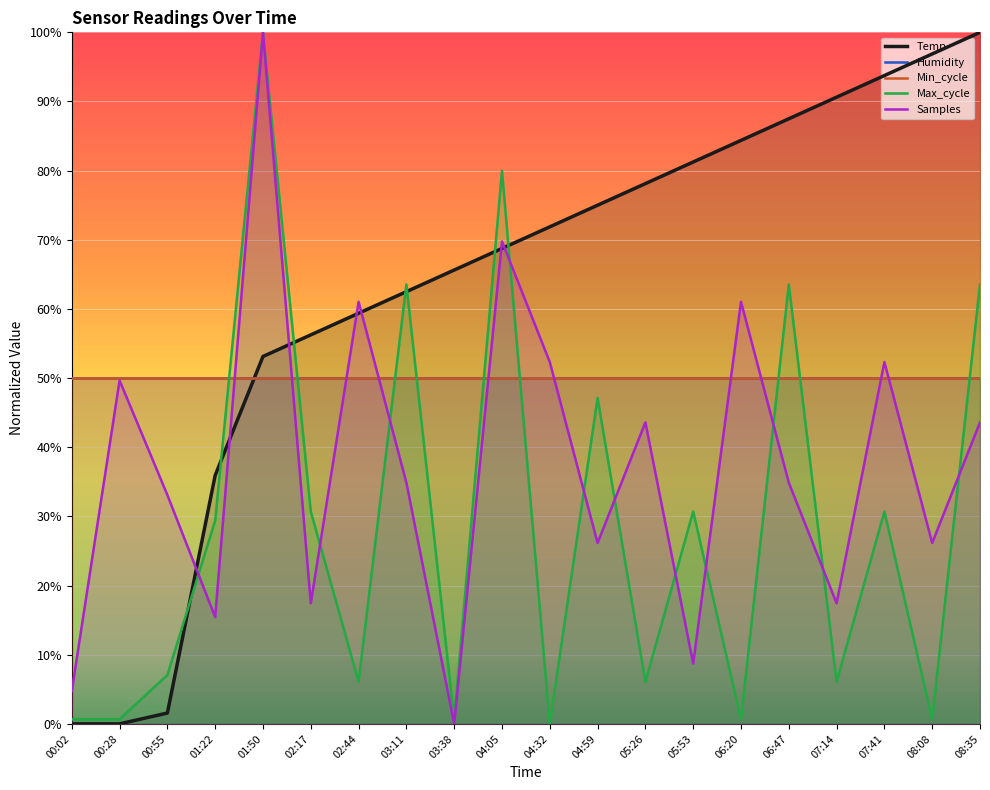

Reading left to right, list all the values displayed in this chart.

Temp: 0.0	0.0	1.6	35.9	53.1	56.2	59.4	62.5	65.6	68.8	71.9	75.0	78.1	81.2	84.4	87.5	90.6	93.7	96.9	100.0
Humidity: 50.0	50.0	50.0	50.0	50.0	50.0	50.0	50.0	50.0	50.0	50.0	50.0	50.0	50.0	50.0	50.0	50.0	50.0	50.0	50.0
Min_cycle: 50.0	50.0	50.0	50.0	50.0	50.0	50.0	50.0	50.0	50.0	50.0	50.0	50.0	50.0	50.0	50.0	50.0	50.0	50.0	50.0
Max_cycle: 0.7	0.7	7.1	29.4	100.0	30.7	6.1	63.5	0.7	80.0	0.0	47.1	6.1	30.7	0.7	63.5	6.1	30.7	0.7	63.5
Samples: 4.8	49.7	33.1	15.4	100.0	17.4	61.0	34.9	0.0	69.8	52.3	26.2	43.6	8.7	61.0	34.9	17.4	52.3	26.2	43.6